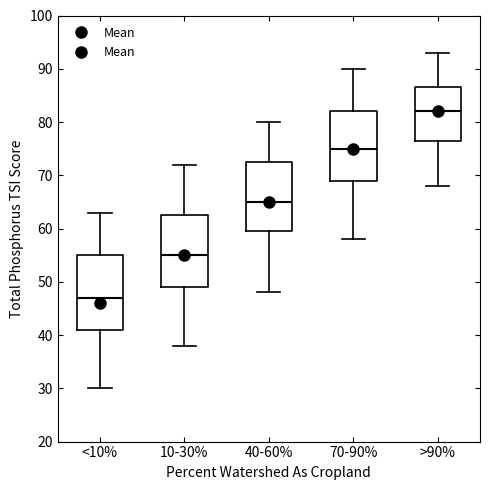

Reading left to right, read every box against the y-axis: the position of its median line, the range the box covers, and the ends of its whiskers. The values are not printed on the chart, so give them approximately, as read against the axis.

<10%: median 47, box 41 to 55, whiskers 30 to 63
10-30%: median 55, box 49 to 63, whiskers 38 to 72
40-60%: median 65, box 60 to 73, whiskers 48 to 80
70-90%: median 75, box 69 to 82, whiskers 58 to 90
>90%: median 82, box 77 to 87, whiskers 68 to 93